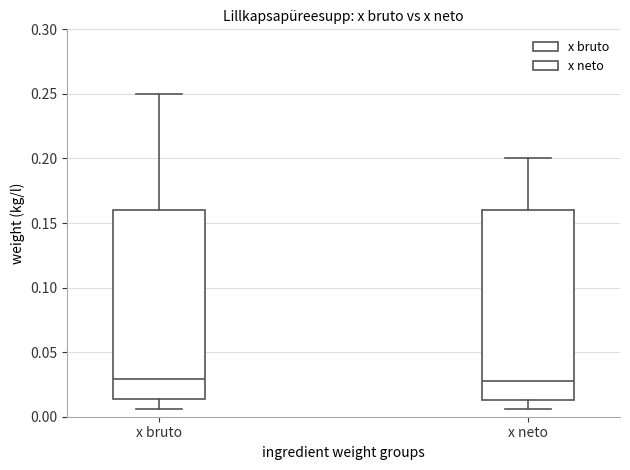

Reading left to right, read every box against the y-axis: the position of its median line, the range the box covers, and the ends of its whiskers. The values are not printed on the chart, so give them approximately, as read against the axis.

x bruto: median 0.030, box 0.015 to 0.160, whiskers 0.005 to 0.250
x neto: median 0.030, box 0.015 to 0.160, whiskers 0.005 to 0.200